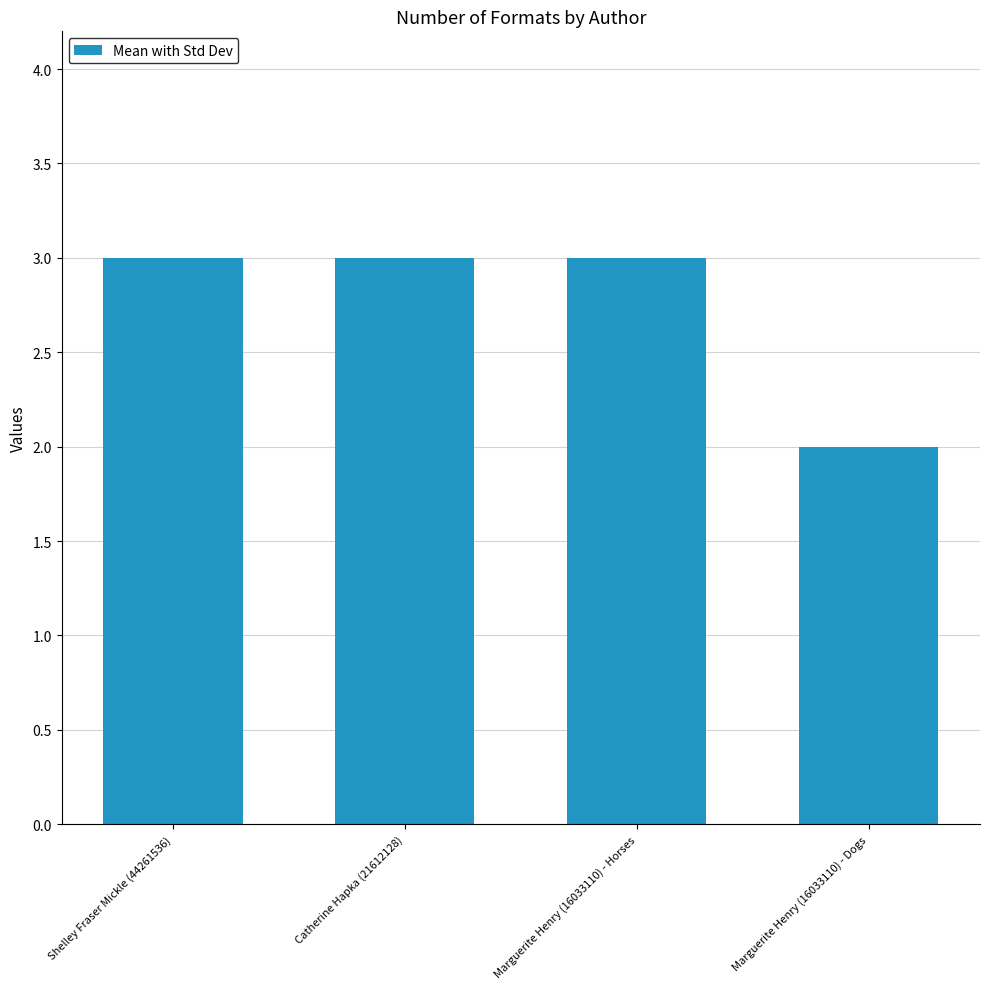

What is the value of the 4th bar from the left?

2